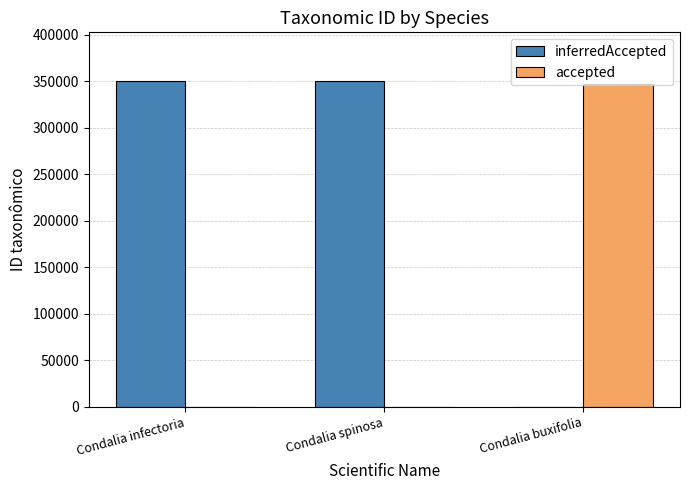

The value of accepted at Condalia infectoria is 180615. True or false?

False